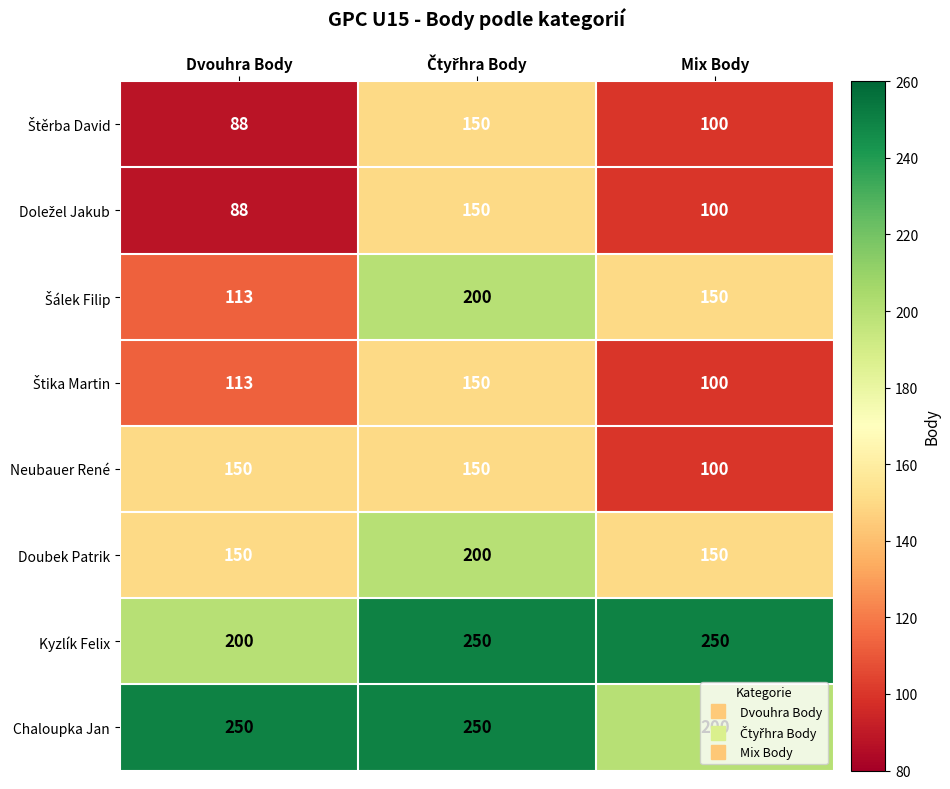

The value of Doubek Patrik at Dvouhra Body is 150. True or false?

True